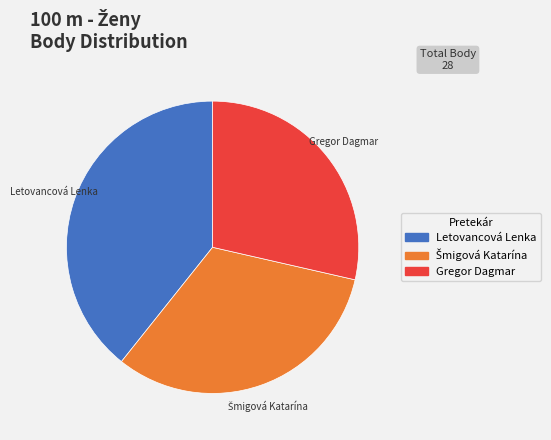

Does Gregor Dagmar account for over 50% of the chart?

No